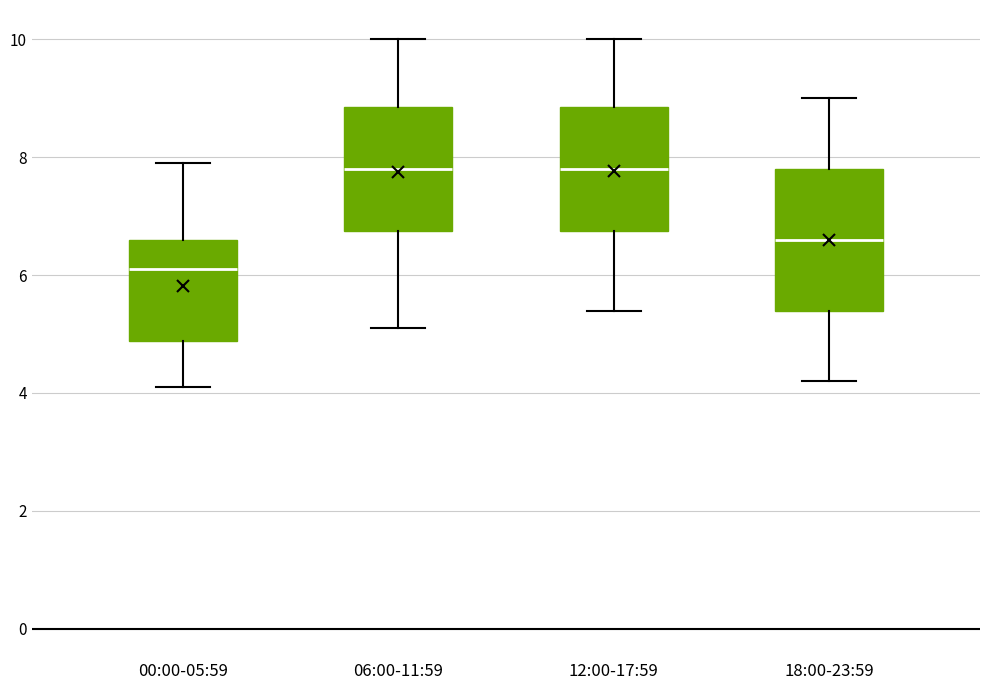

Which box is the tallest, from its lower edge to its upper edge?

18:00-23:59